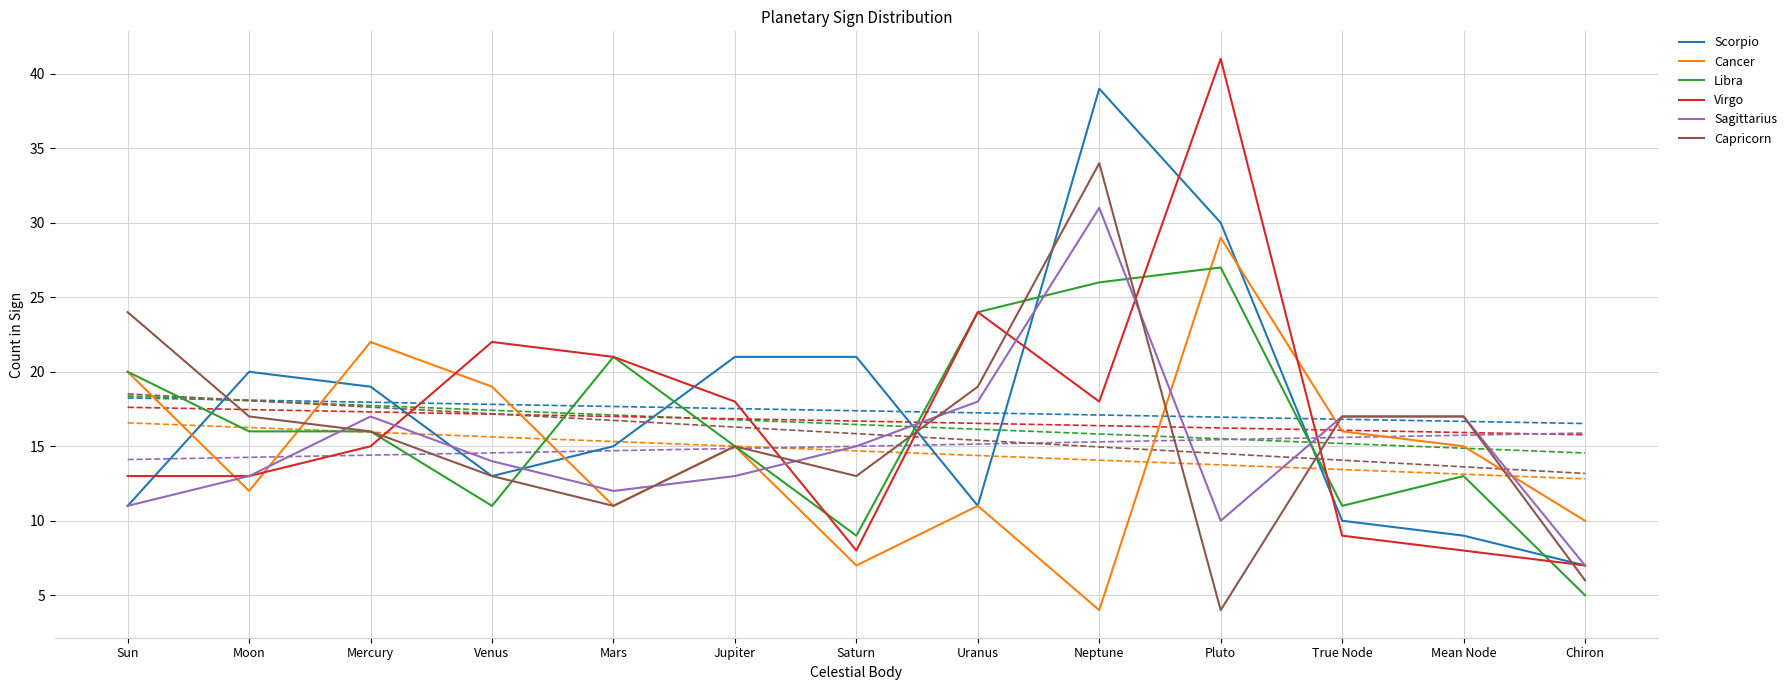

How many values in the Sagittarius series exceed 14?

6